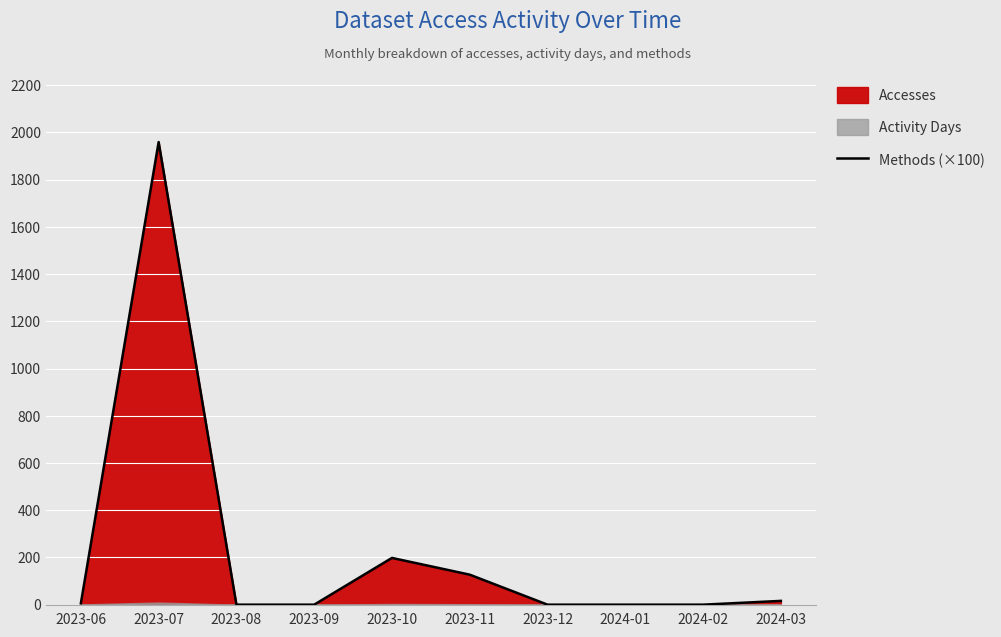

What is the maximum value shown in the chart?

1959